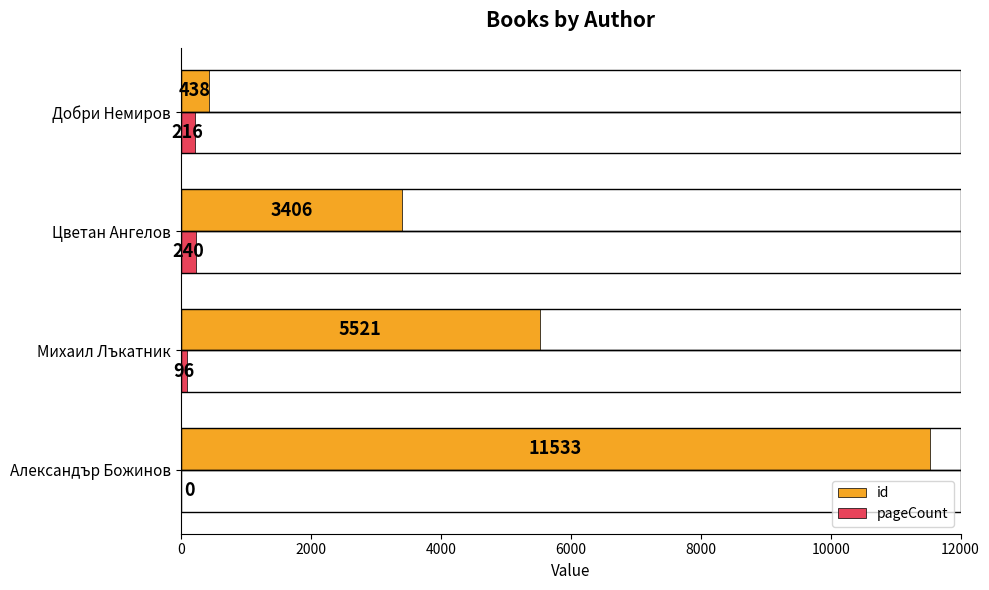

Which series has the largest total across all categories?

id